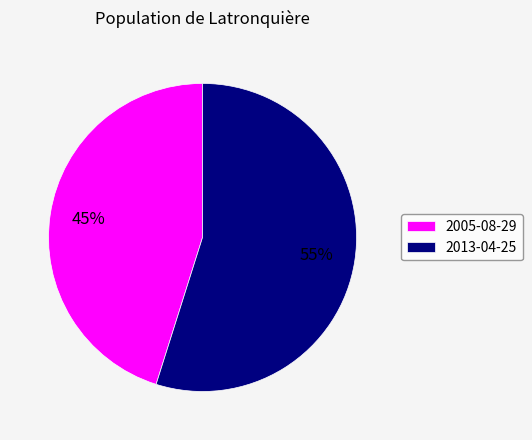

How many segments does this pie chart have?

2